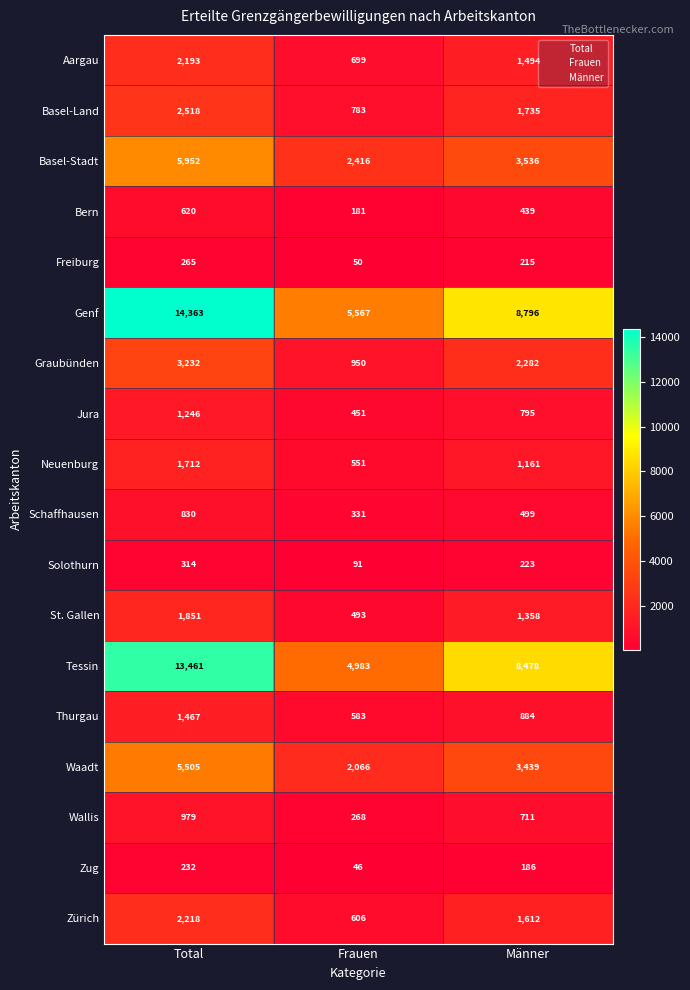

Which category has the lowest value across all series?

Frauen